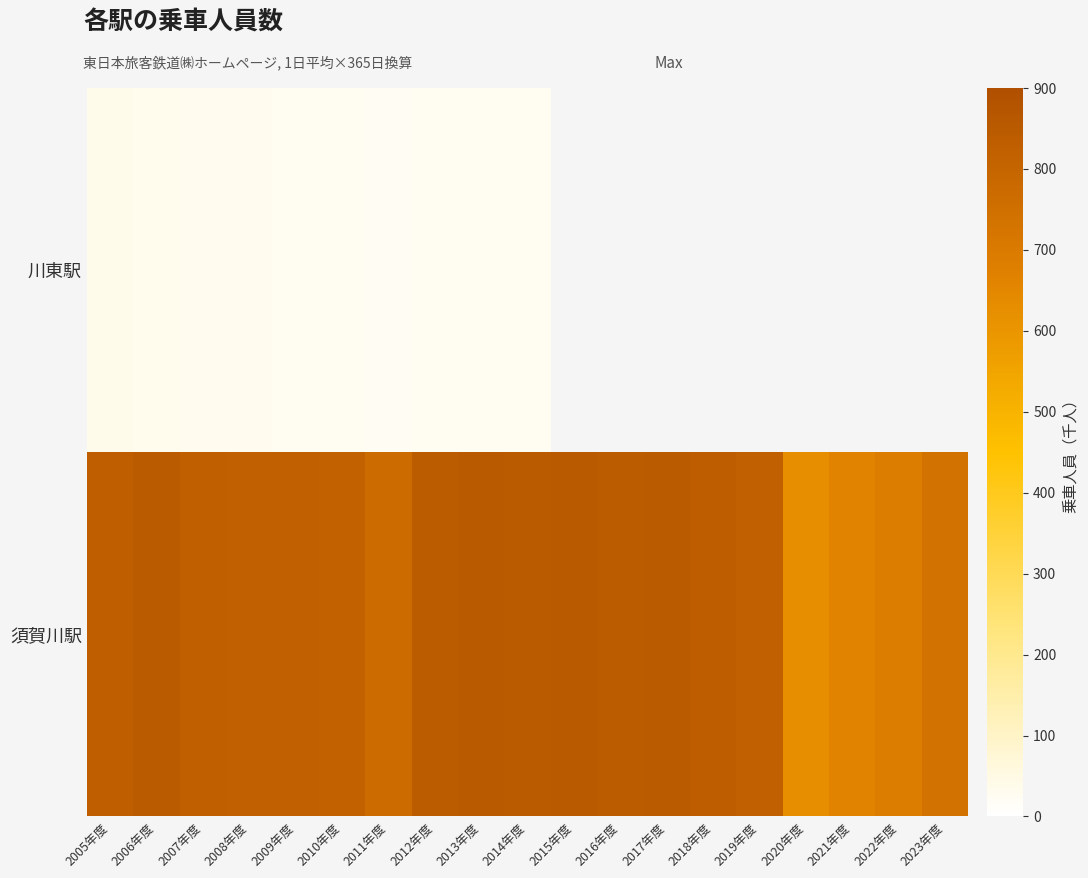

At which category is the sum across all series the highest?

2006年度